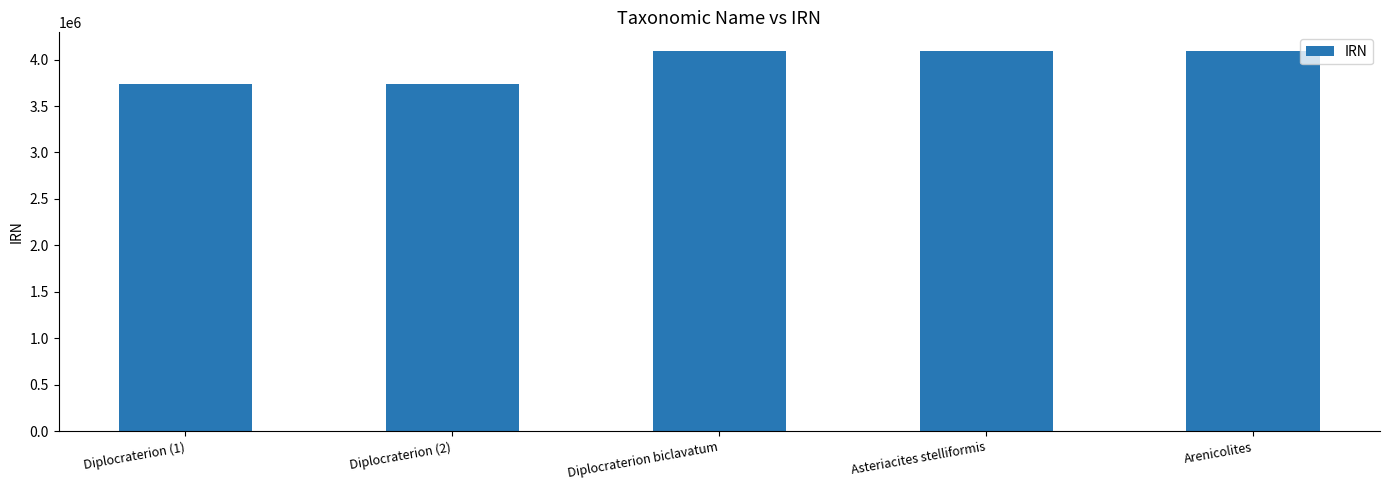

How many data points are less than 4089473?

2